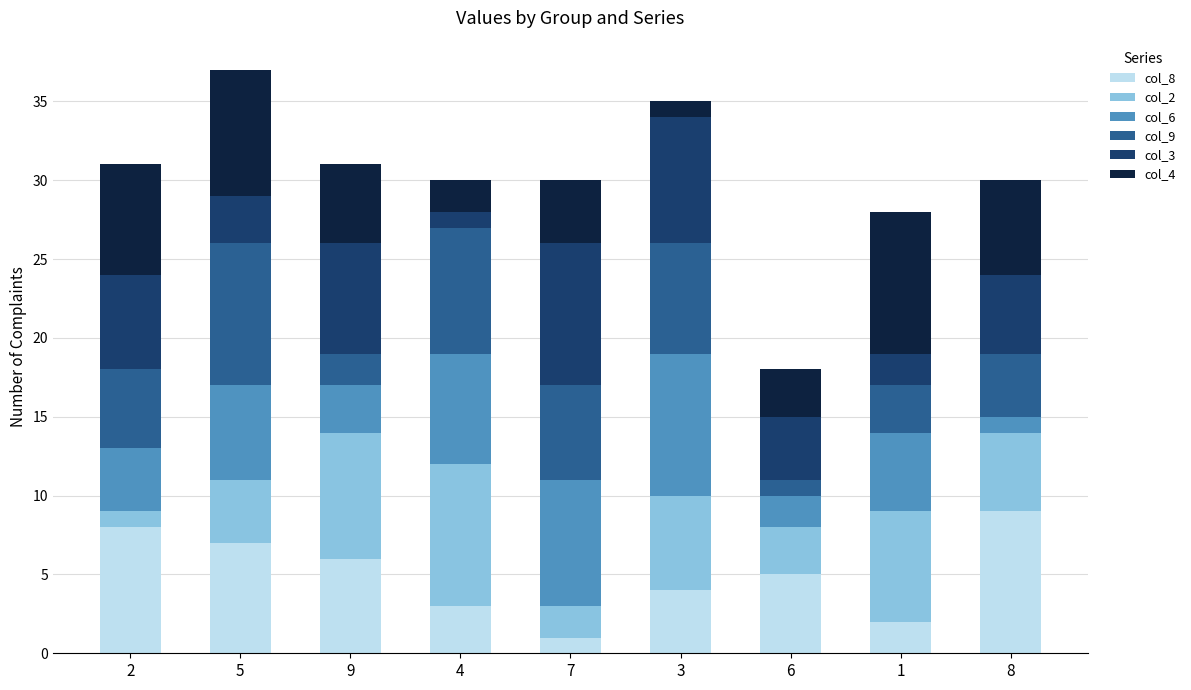

Is it true that col_8 equals 2 at 9?

False